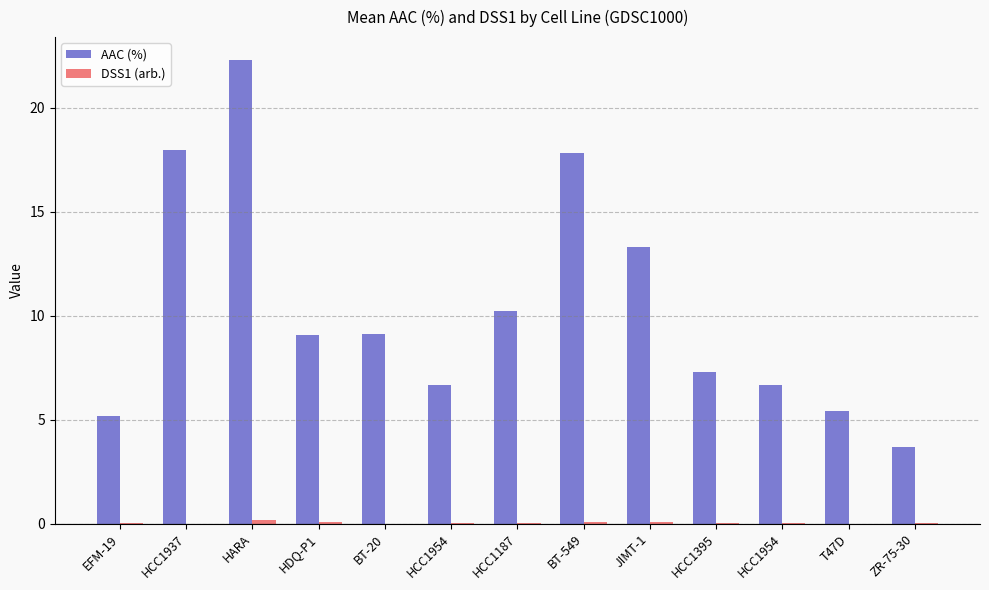

Reading right to left, transcribe all the data shown in this chart.

AAC (%): 3.7	5.4	6.7	7.3	13.3	17.8	10.2	6.7	9.1	9.1	22.3	18.0	5.2
DSS1 (arb.): 0.0	0.0	0.0	0.0	0.1	0.1	0.0	0.0	0.0	0.1	0.2	0.0	0.0